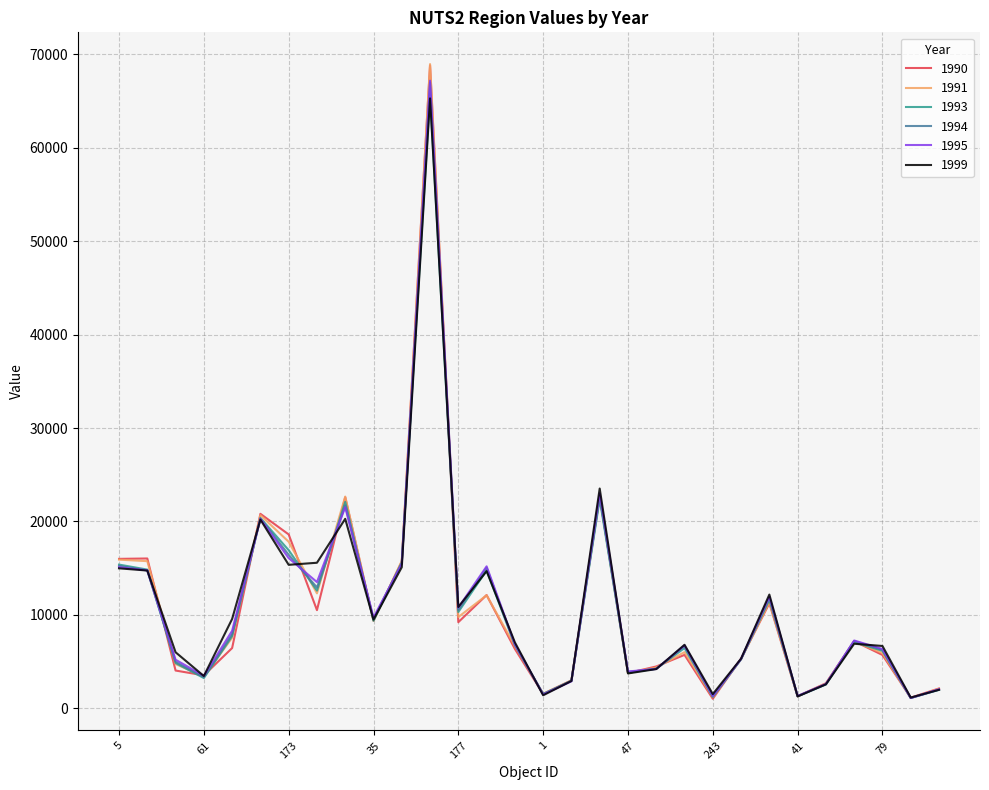

What is the greatest value displayed?

68937